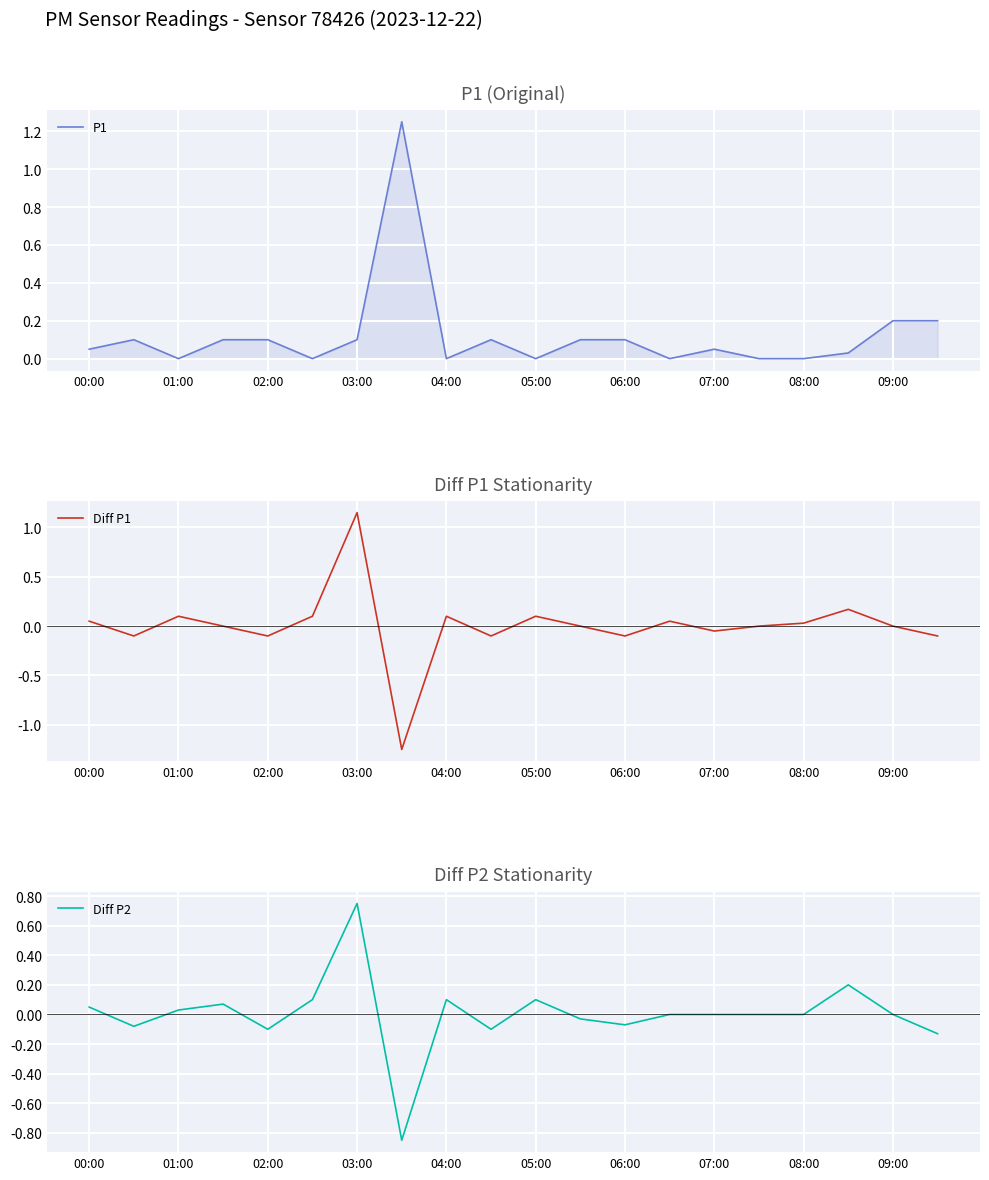

What is the value of the Diff P2 point at the 7th from the left?

0.8